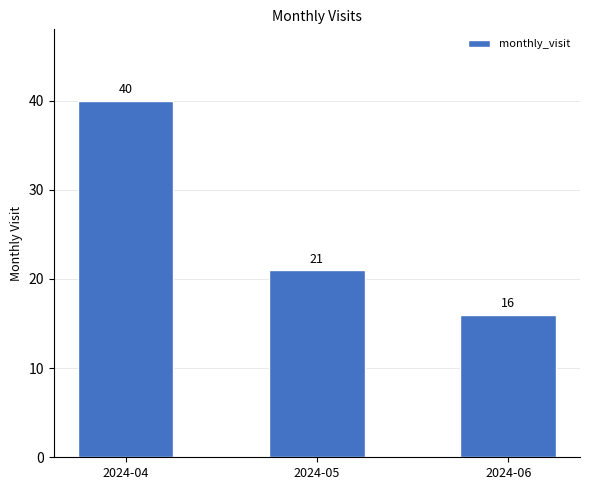

What is the difference between the second highest and minimum values?

5